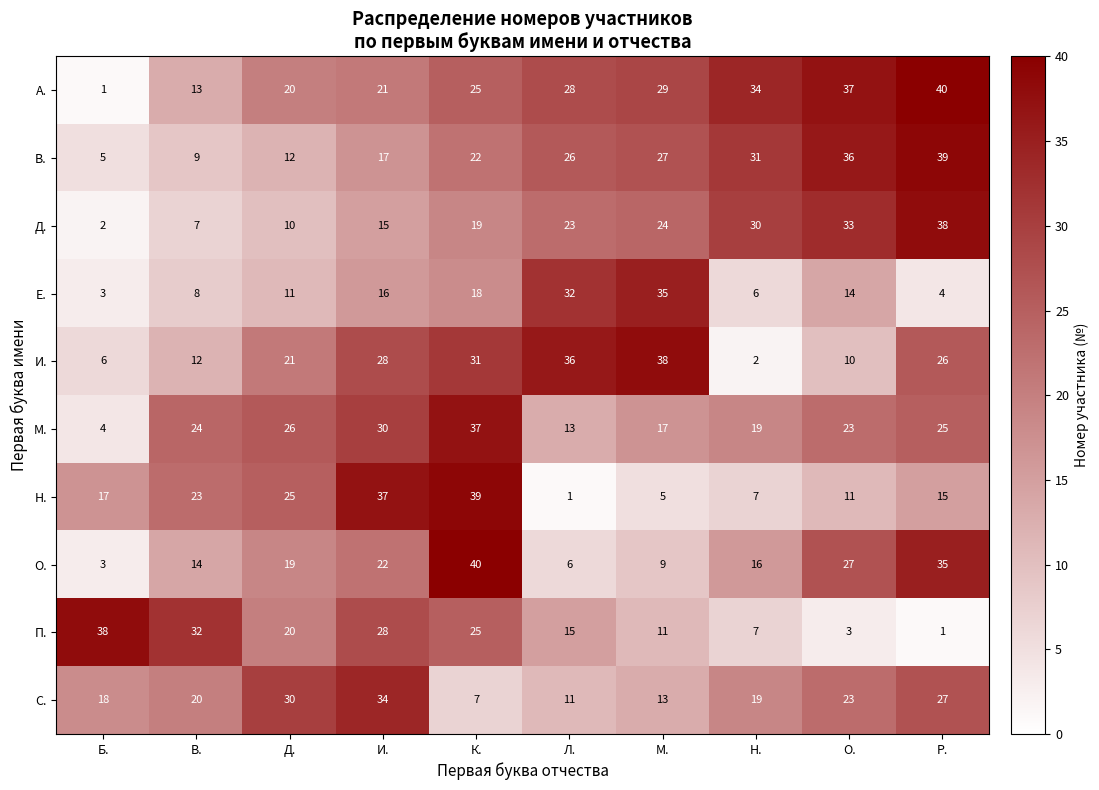

What is the difference between the highest and lowest values at К.?

33